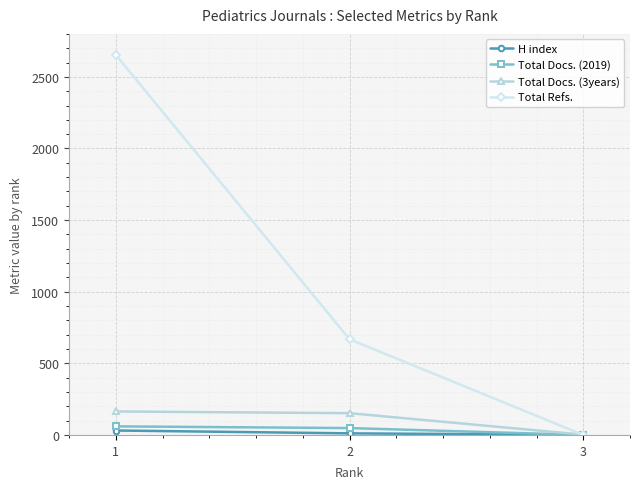

The value of Total Refs. at 3 is 928. True or false?

False